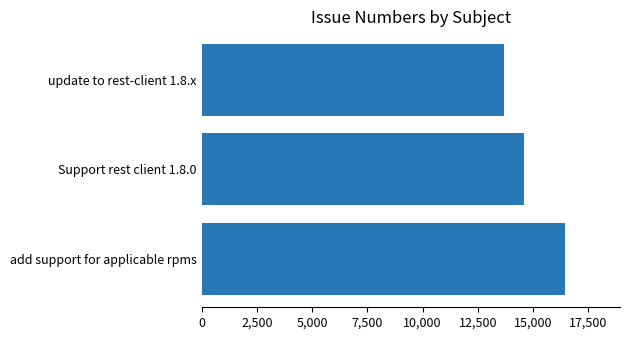

Rank the categories by value from lowest to highest.

update to rest-client 1.8.x, Support rest client 1.8.0, add support for applicable rpms